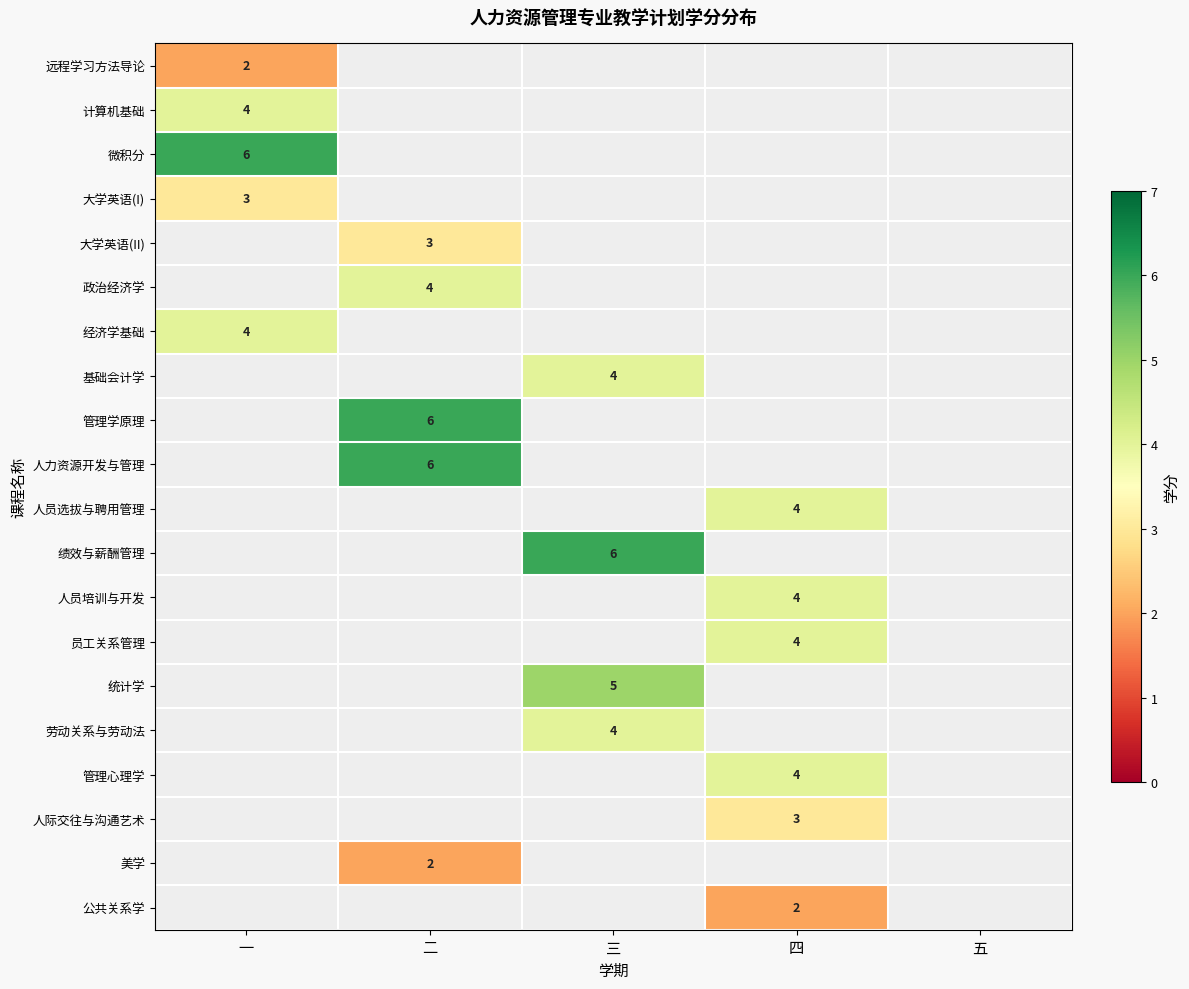

At 一, list the series in order from smallest to largest.

远程学习方法导论, 大学英语(I), 计算机基础, 经济学基础, 微积分, 大学英语(II), 政治经济学, 基础会计学, 管理学原理, 人力资源开发与管理, 人员选拔与聘用管理, 绩效与薪酬管理, 人员培训与开发, 员工关系管理, 统计学, 劳动关系与劳动法, 管理心理学, 人际交往与沟通艺术, 美学, 公共关系学